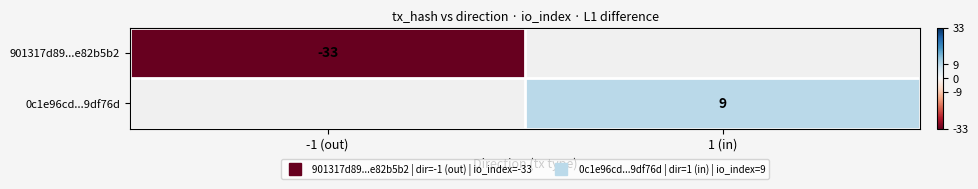

Read the 901317d89...e82b5b2 value at -1 (out).

-33.0